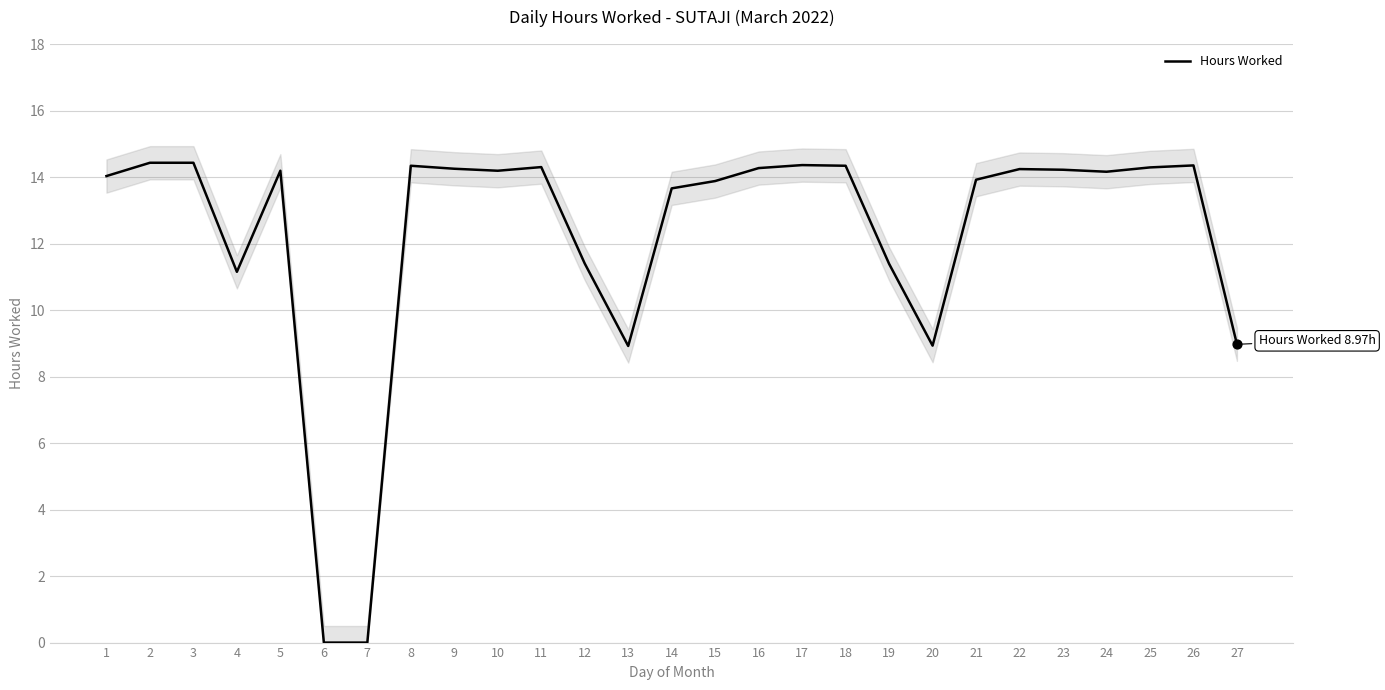

What is the change in value from 7 to 24?

+14.2